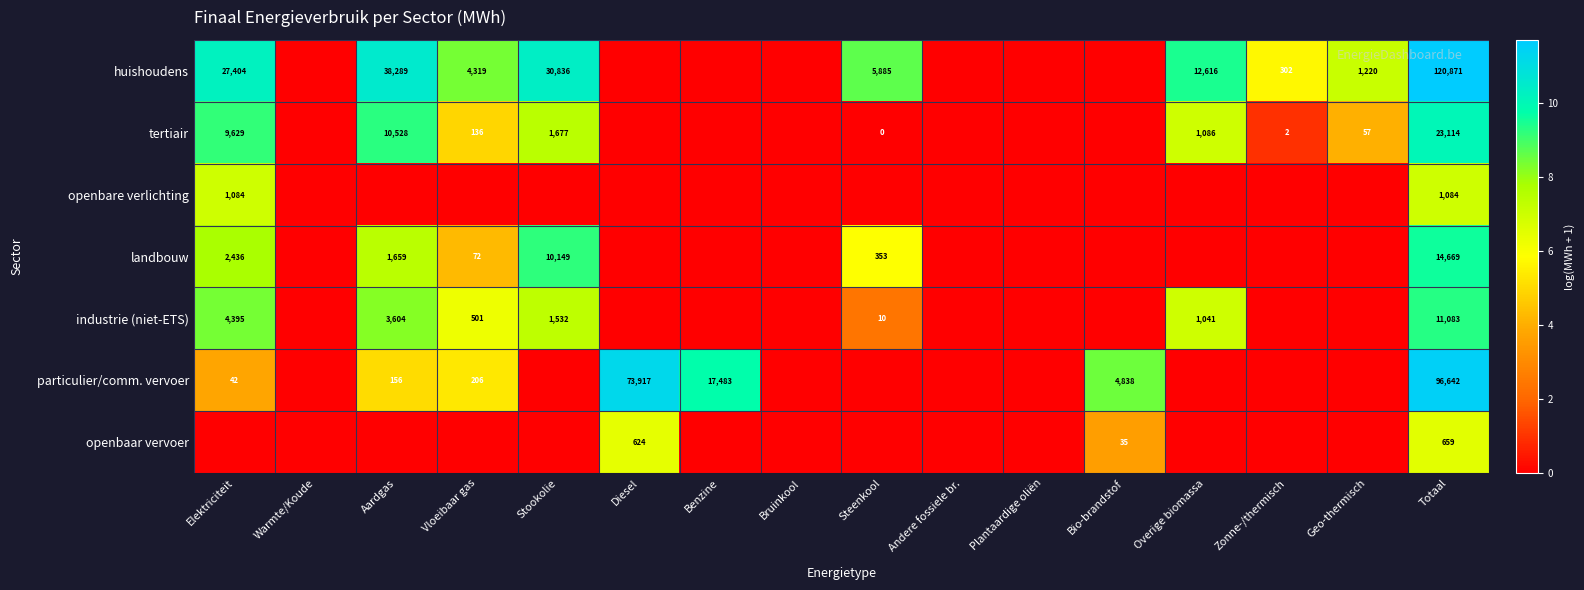

Which has a higher value, Vloeibaar gas or Warmte/Koude?

Vloeibaar gas